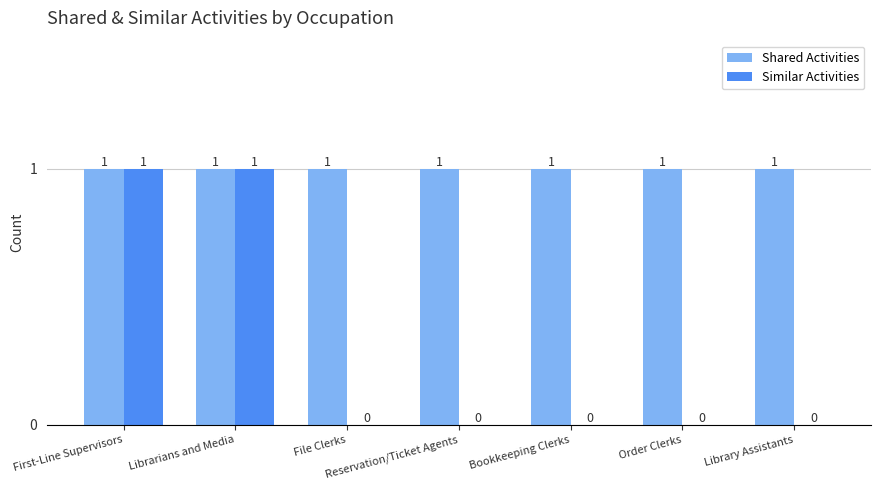

Which series has the largest total across all categories?

Shared Activities